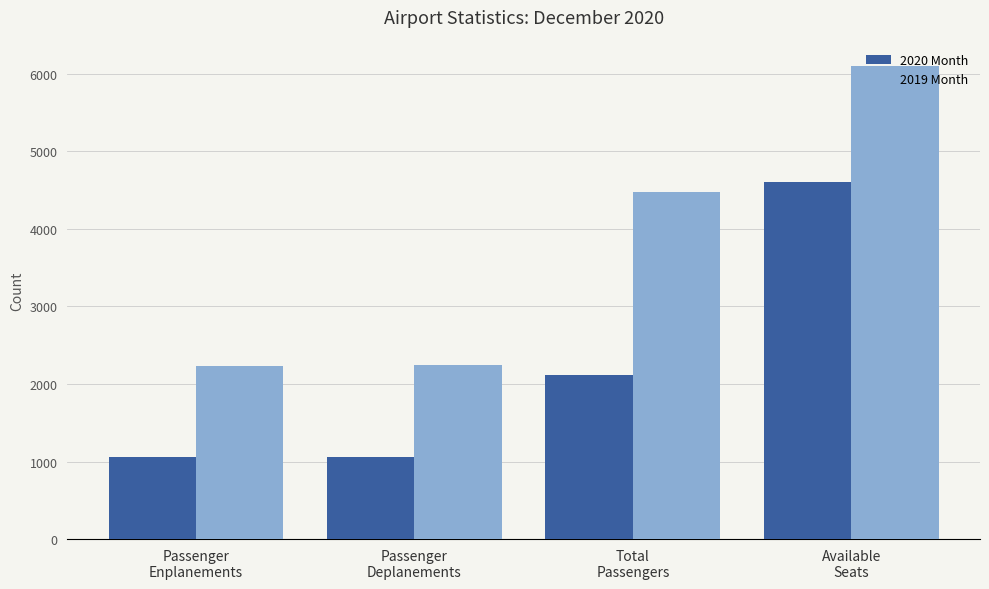

How many data points does each series have?

4